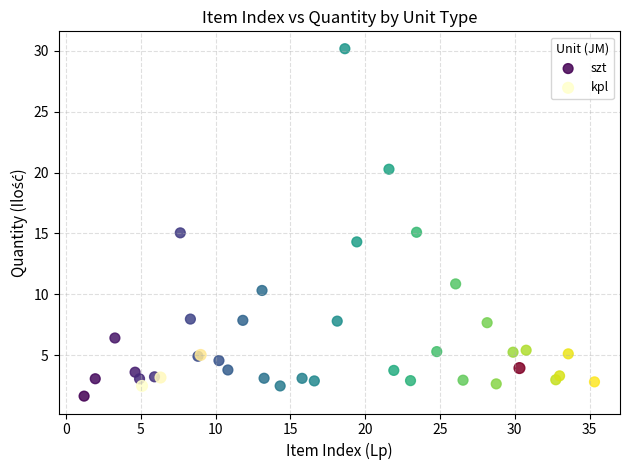

Which series contains the highest Y value?

szt